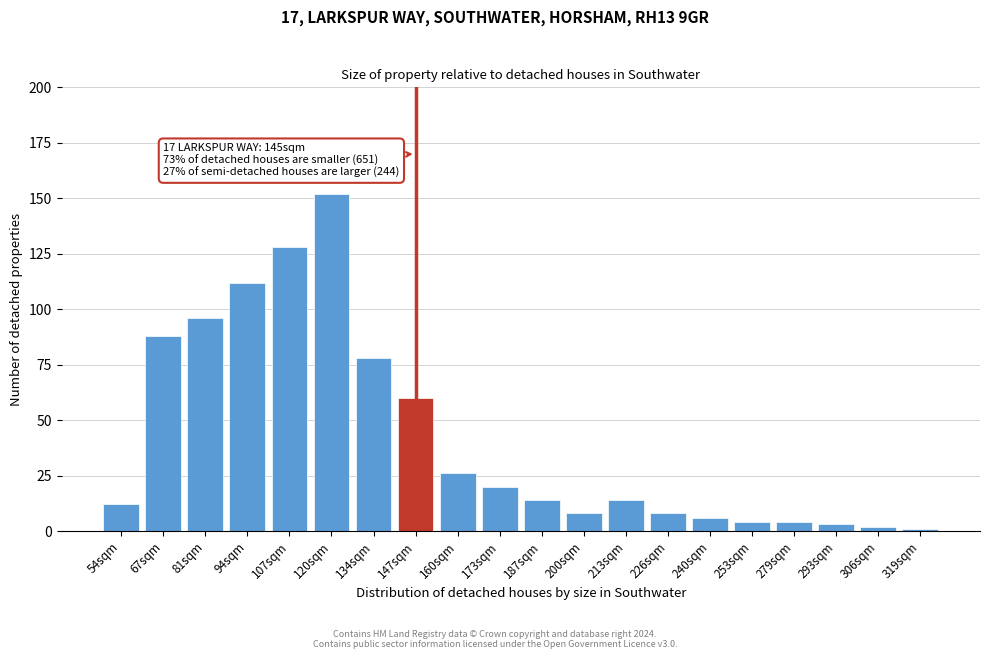

Reading left to right, list all the values displayed in this chart.

12	88	96	112	128	152	78	60	26	20	14	8	14	8	6	4	4	3	2	1